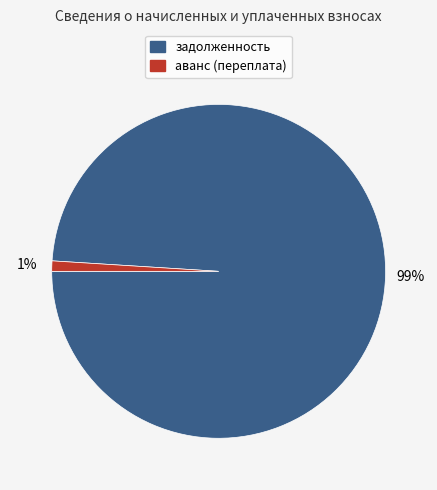

Which has a higher value, аванс (переплата) or задолженность?

задолженность